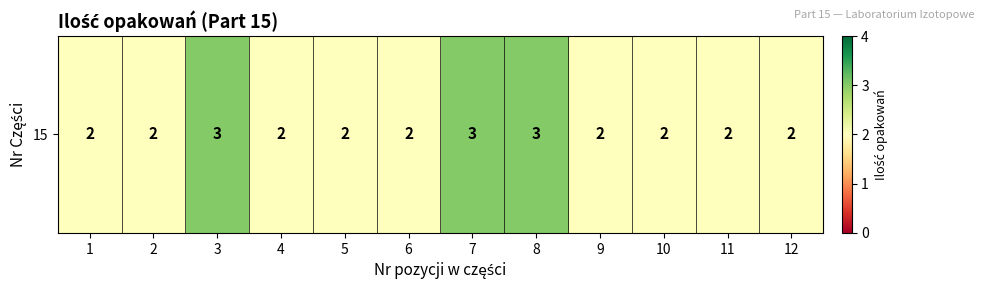

Which category has the lowest value across all series?

1